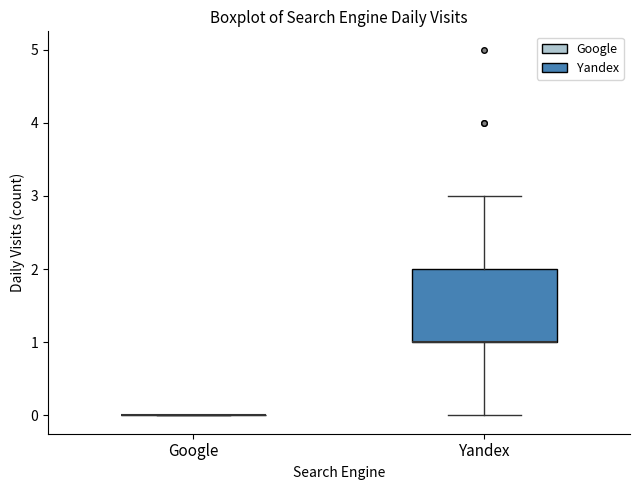

Comparing the boxes themselves (not the whiskers), which one is the tallest?

Yandex